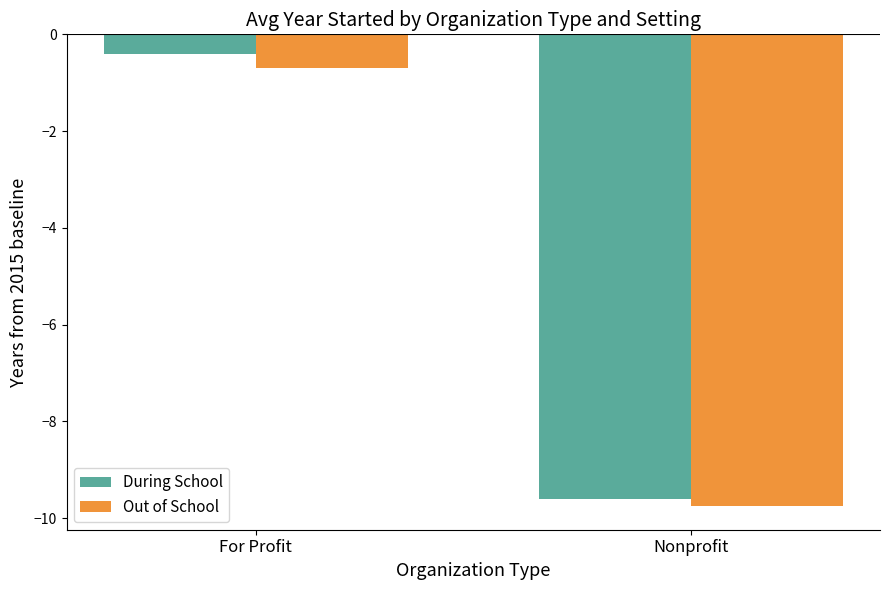

What value does the During School series have at Nonprofit?

-9.6